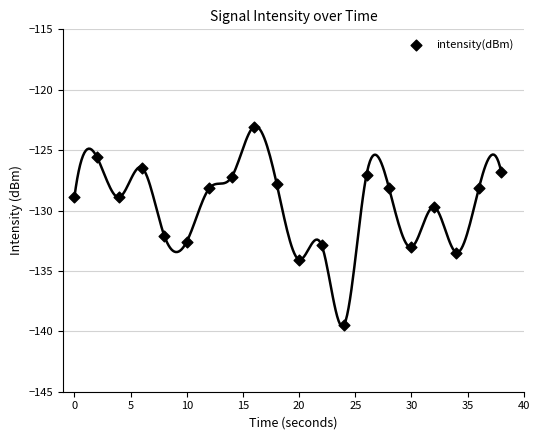

What is the range of Y values (max minus min)?

16.4